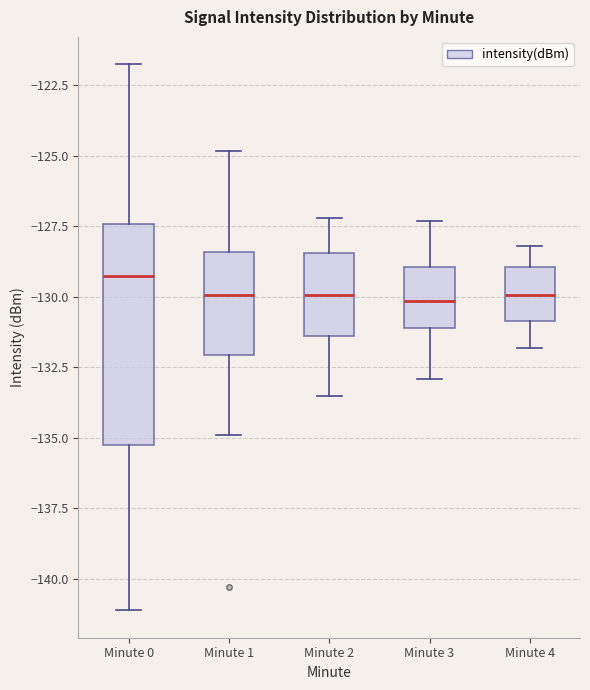

Reading left to right, transcribe this box plot: for each box, give where its median line is, the range the box spans, and where its two whiskers end, as read against the y-axis. The values are not printed on the chart, so give them approximately, as read against the axis.

Minute 0: median -129.5, box -135.0 to -127.5, whiskers -141.0 to -122.0
Minute 1: median -130.0, box -132.0 to -128.5, whiskers -135.0 to -125.0
Minute 2: median -130.0, box -131.5 to -128.5, whiskers -133.5 to -127.0
Minute 3: median -130.0, box -131.0 to -129.0, whiskers -133.0 to -127.5
Minute 4: median -130.0, box -131.0 to -129.0, whiskers -132.0 to -128.0